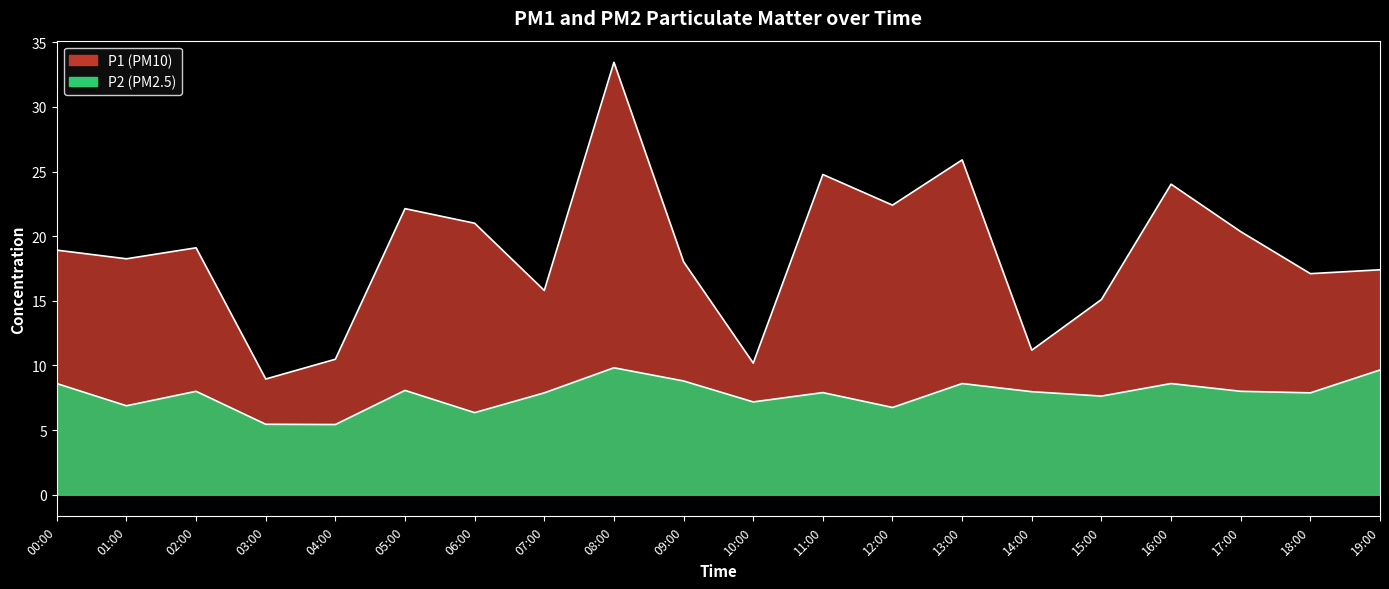

What is the difference between the maximum and minimum values in the P1 series?

24.5